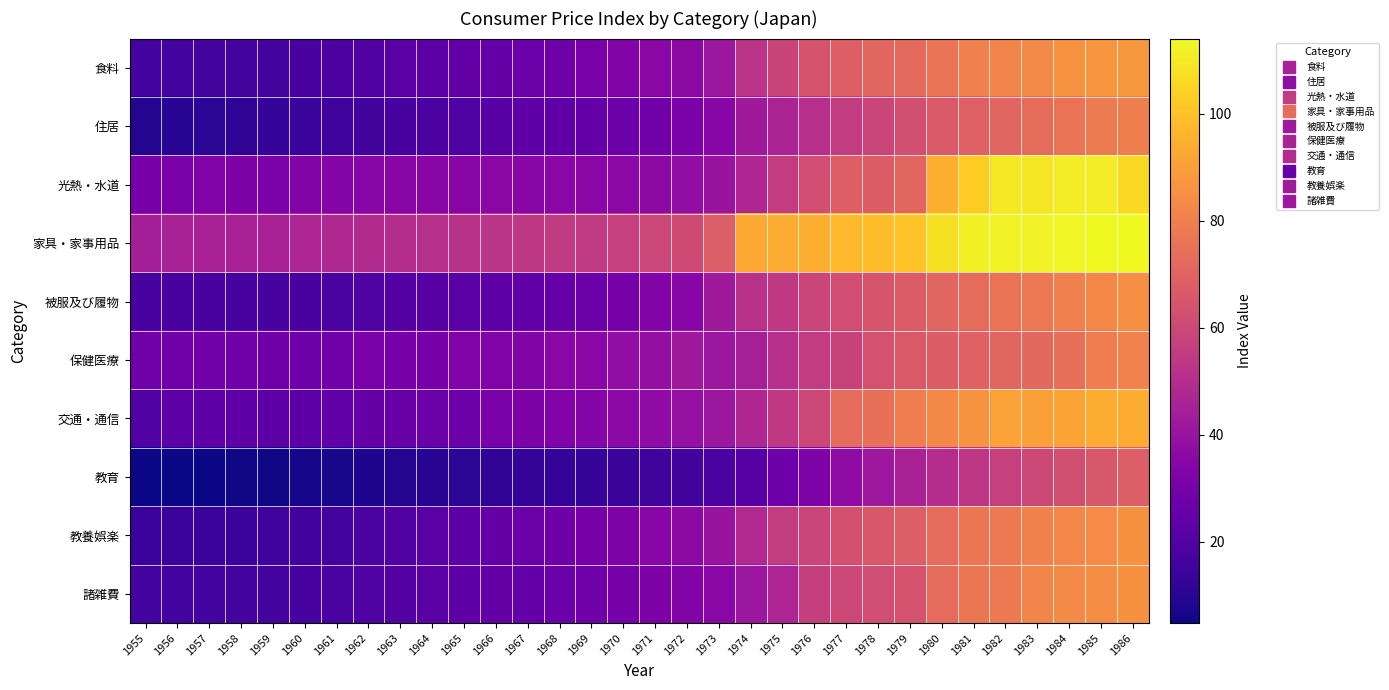

Between 1976 and 1977, which series saw the biggest shift?

交通・通信